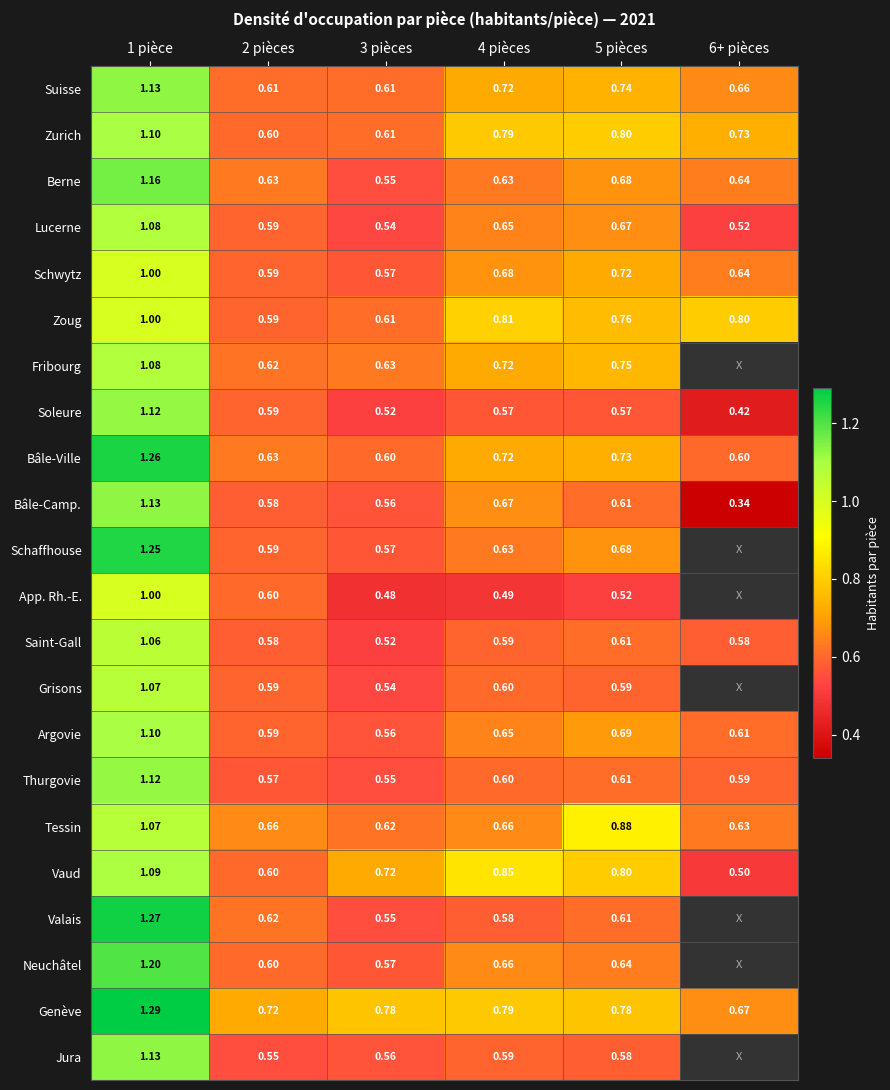

Is the value of Grisons at 4 pièces greater than the value of App. Rh.-E. at 4 pièces?

Yes